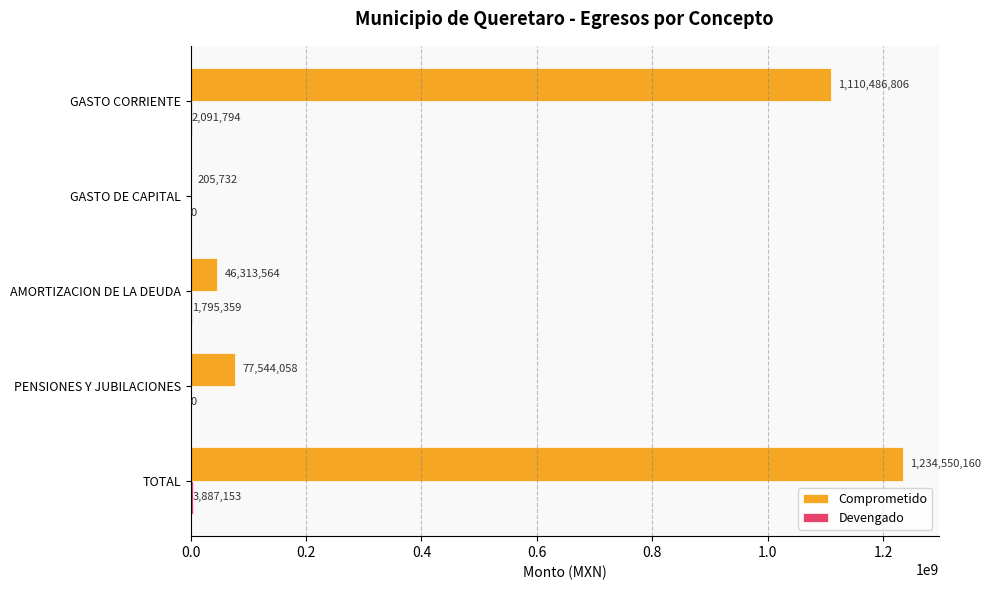

How many data points does each series have?

5